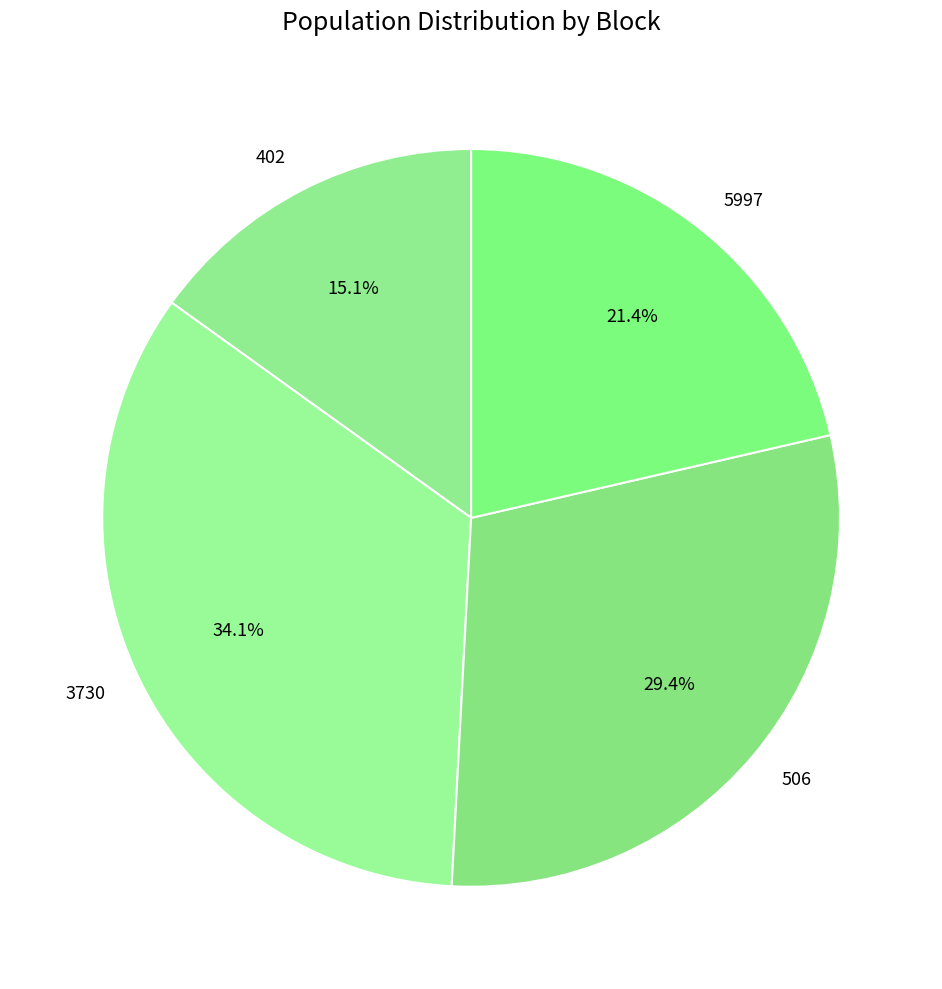

Rank the categories by value from lowest to highest.

402, 5997, 506, 3730